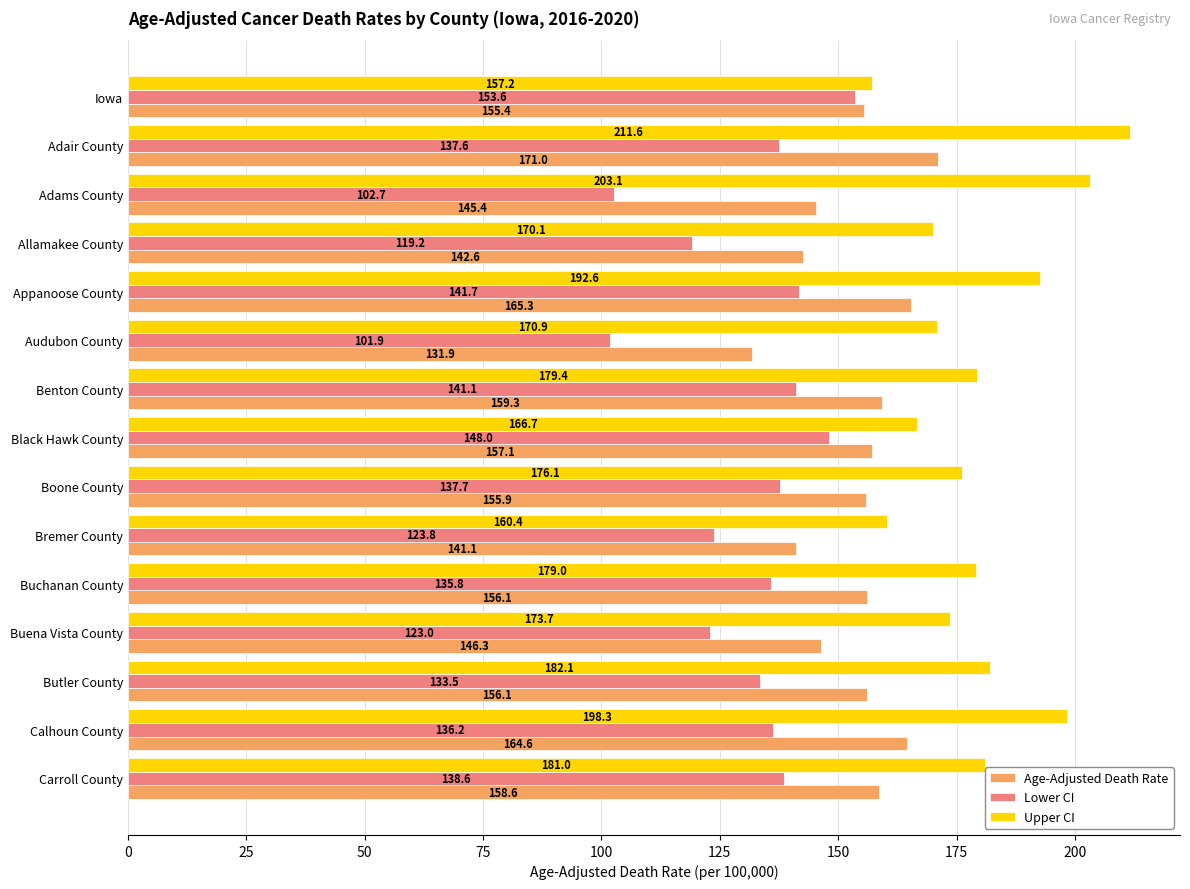

What are all the series names shown in the legend?

Age-Adjusted Death Rate, Lower CI, Upper CI